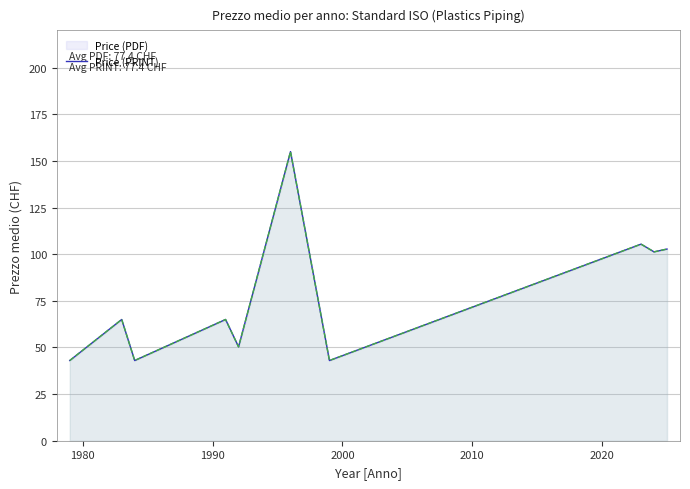

True or false: Price (PDF) and Price (PRINT) intersect in this chart.

False